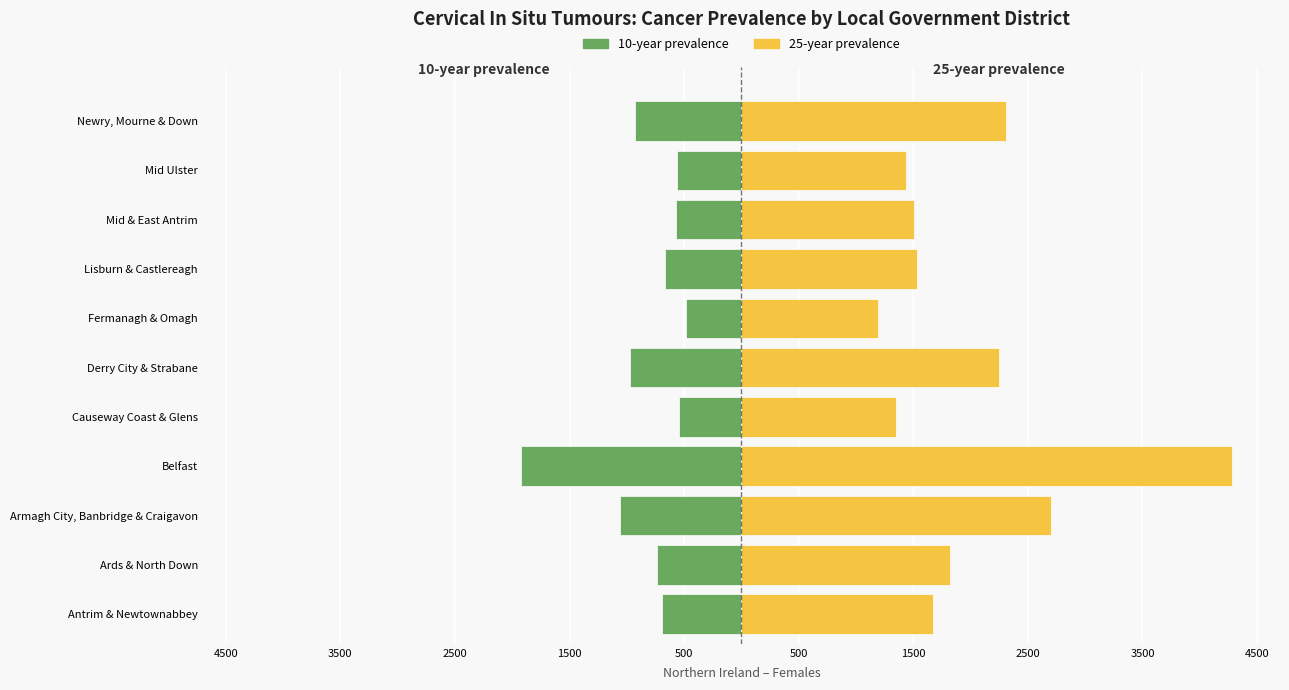

How many data points in 25-year prevalence are above 1676?

5